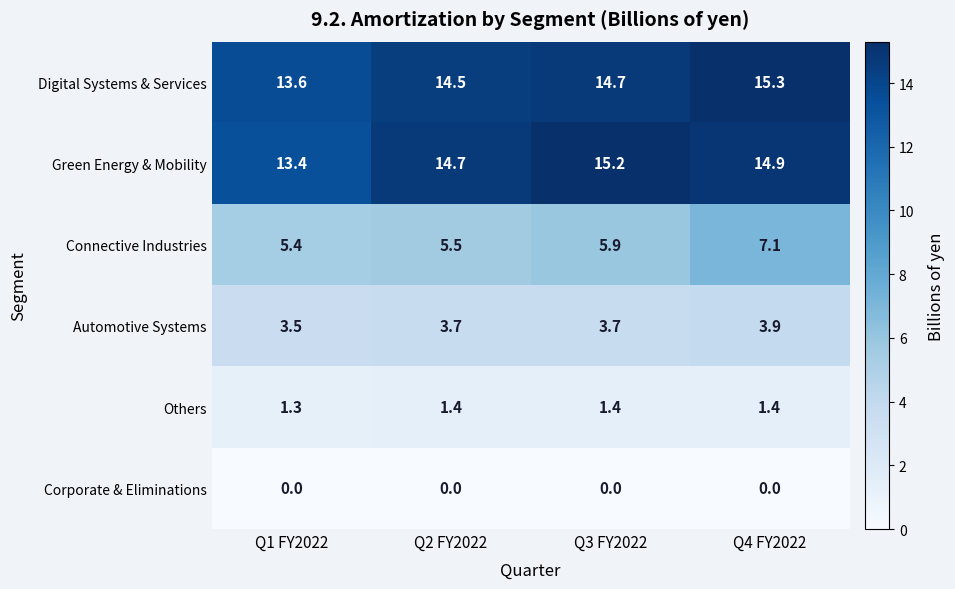

Which series has the widest spread of values?

Green Energy & Mobility